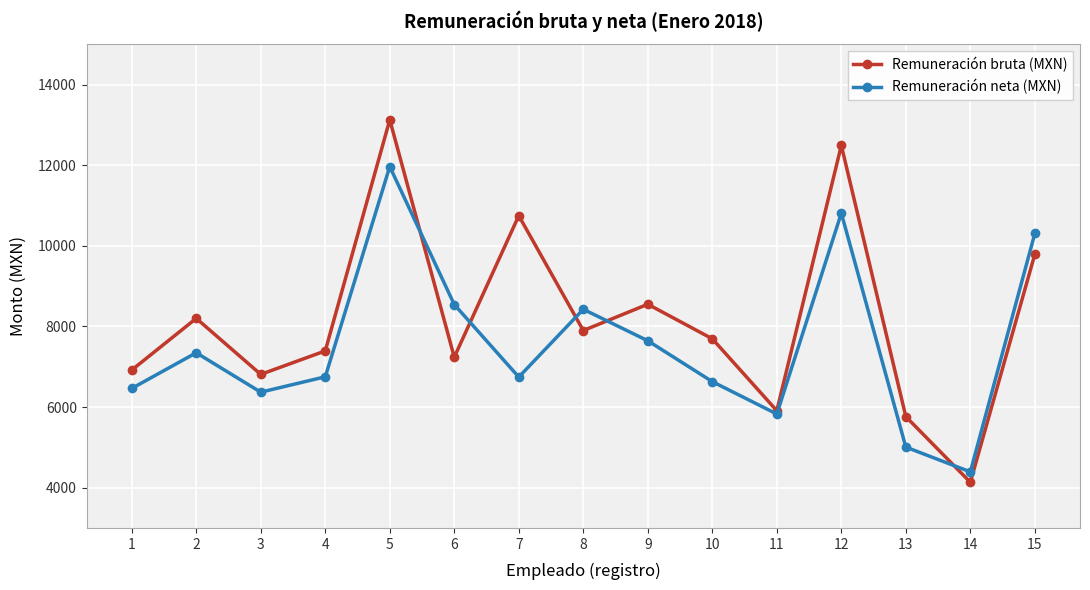

What is the highest value of the Remuneración bruta (MXN) series?

13127.9